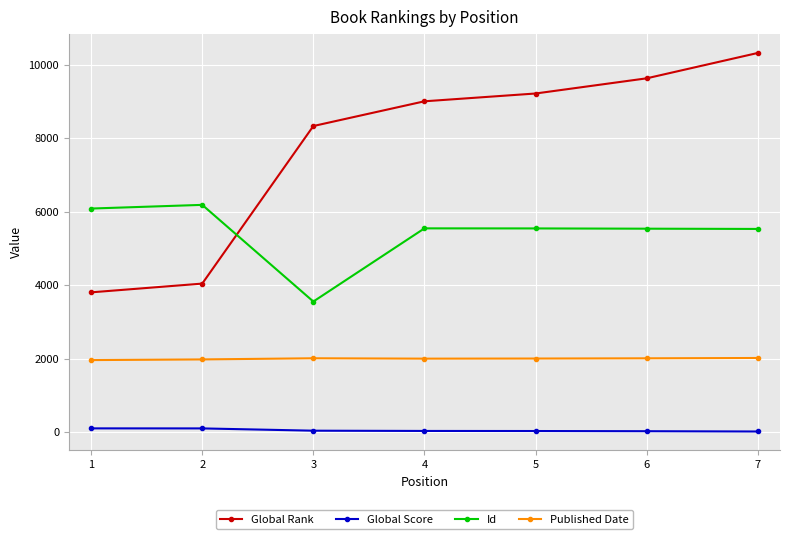

Between 2 and 5, which series saw the biggest shift?

Global Rank